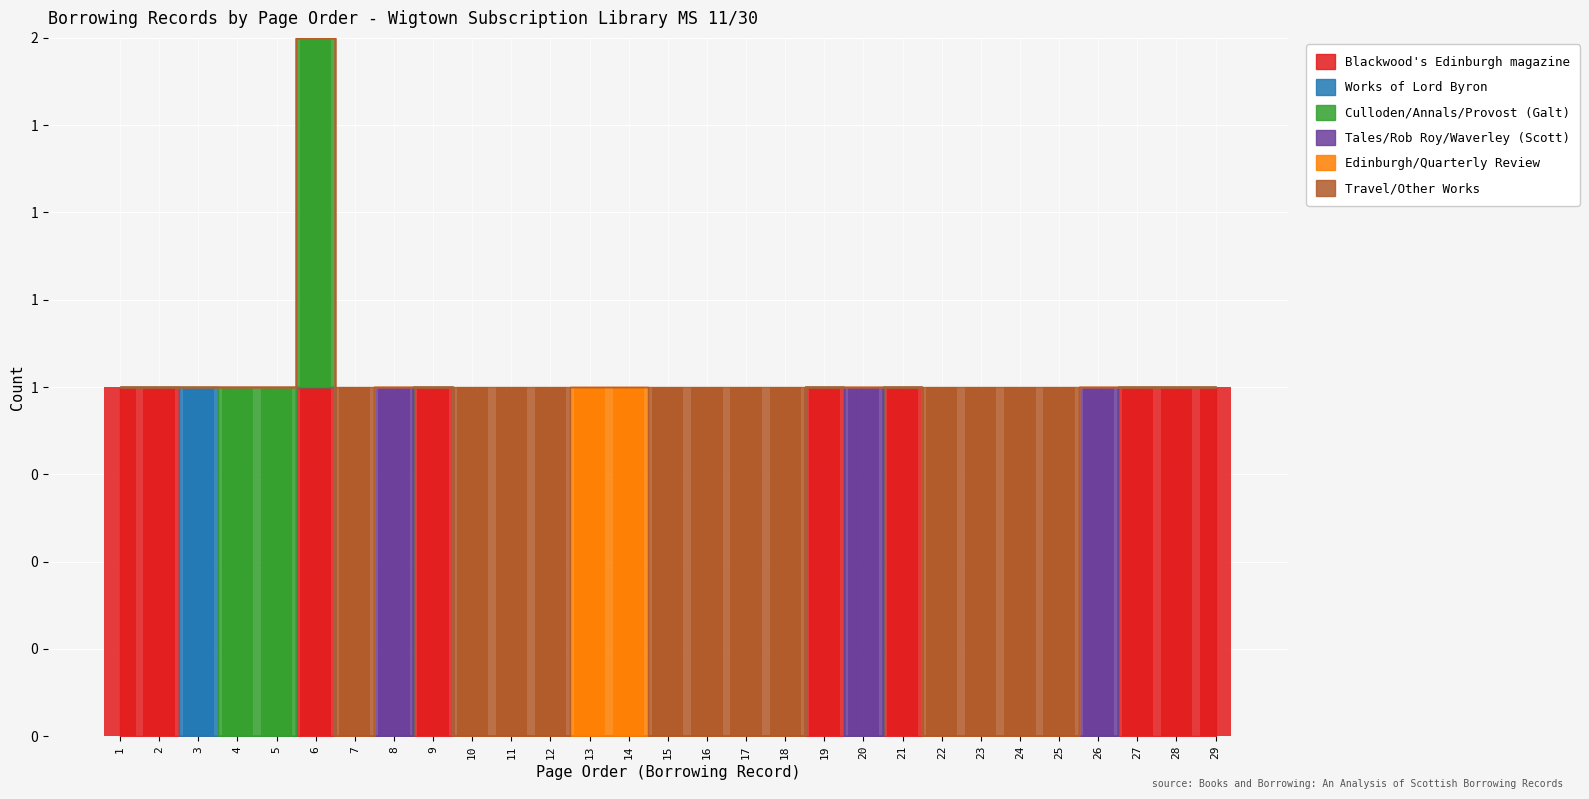

Rank the series by their maximum value, from highest to lowest.

Blackwood's Edinburgh magazine, Works of Lord Byron, Culloden/Annals/Provost (Galt), Tales/Rob Roy/Waverley (Scott), Edinburgh/Quarterly Review, Travel/Other Works